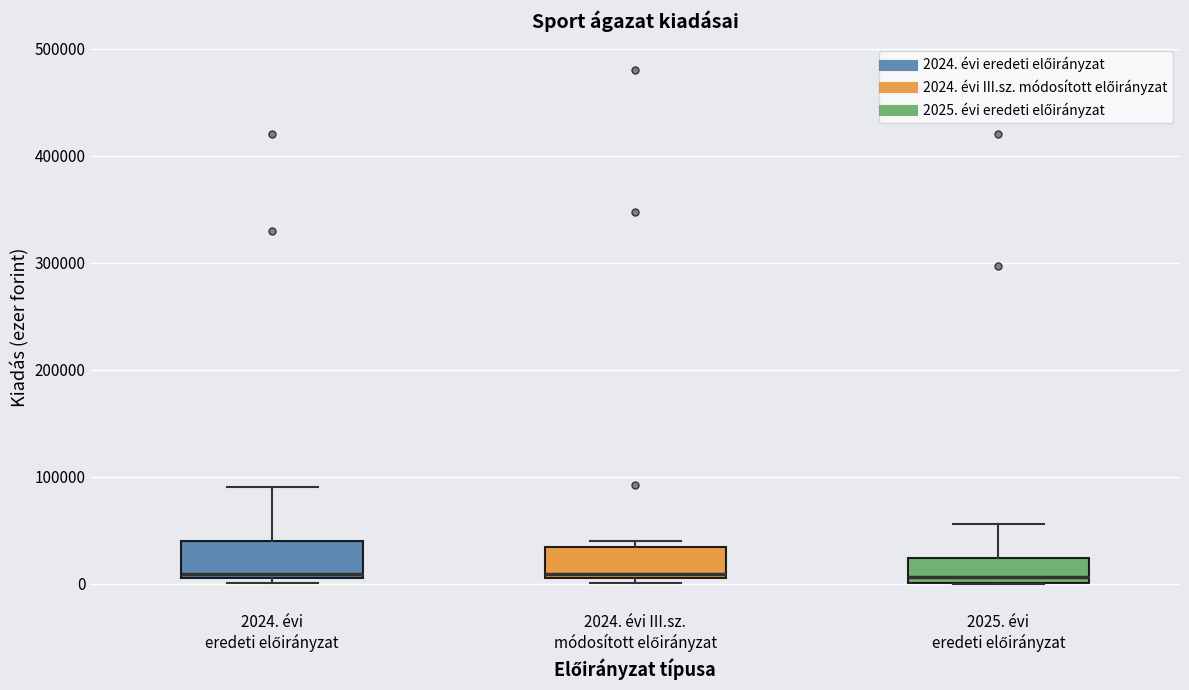

Where is the lower edge of the box for 2024. évi III.sz. módosított előirányzat on the y-axis? The values are not printed on the chart, so give them approximately, as read against the axis.

10000